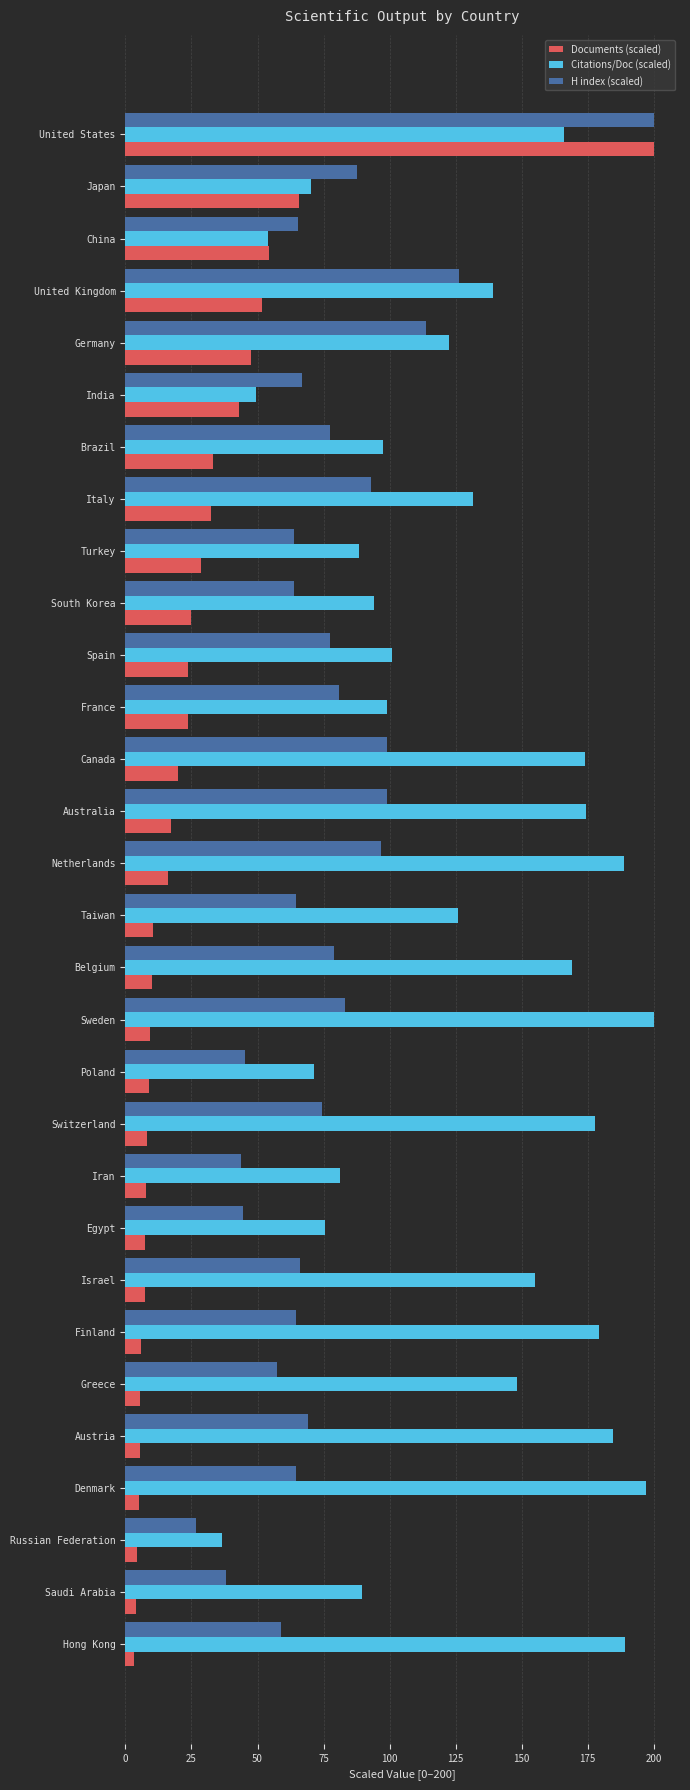

At how many categories does at least one series exceed 170?

10